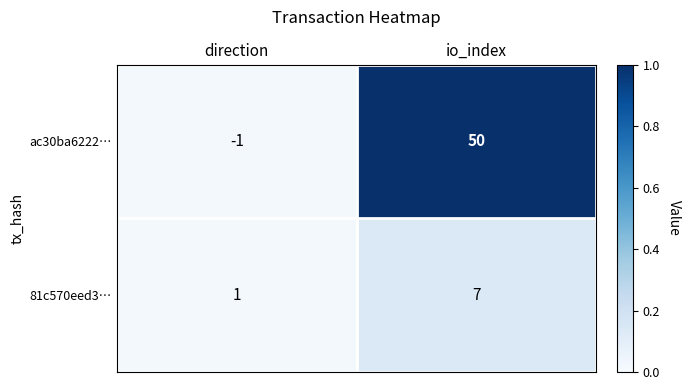

What is the sum of the 81c570eed3… values at io_index and direction?

8